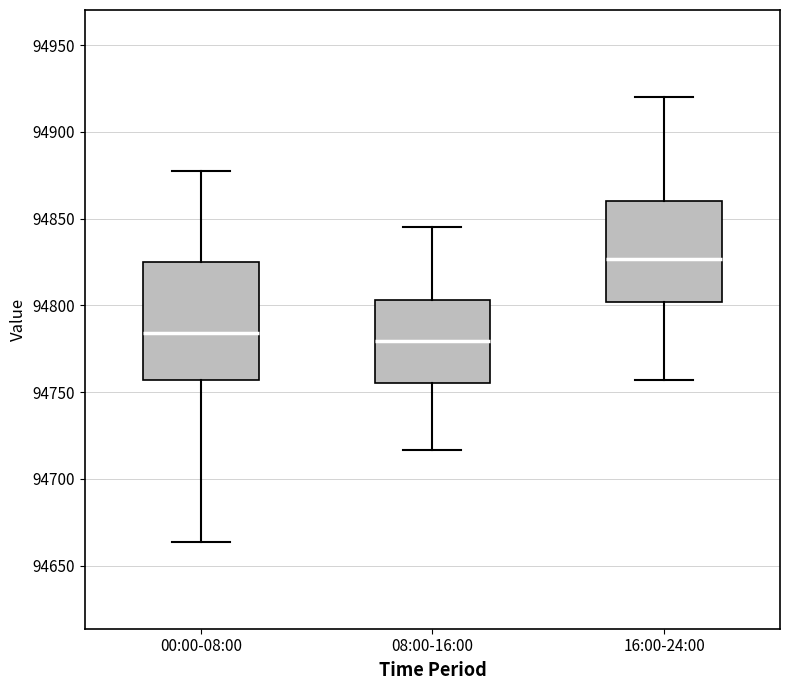

Which box is the tallest, from its lower edge to its upper edge?

00:00-08:00